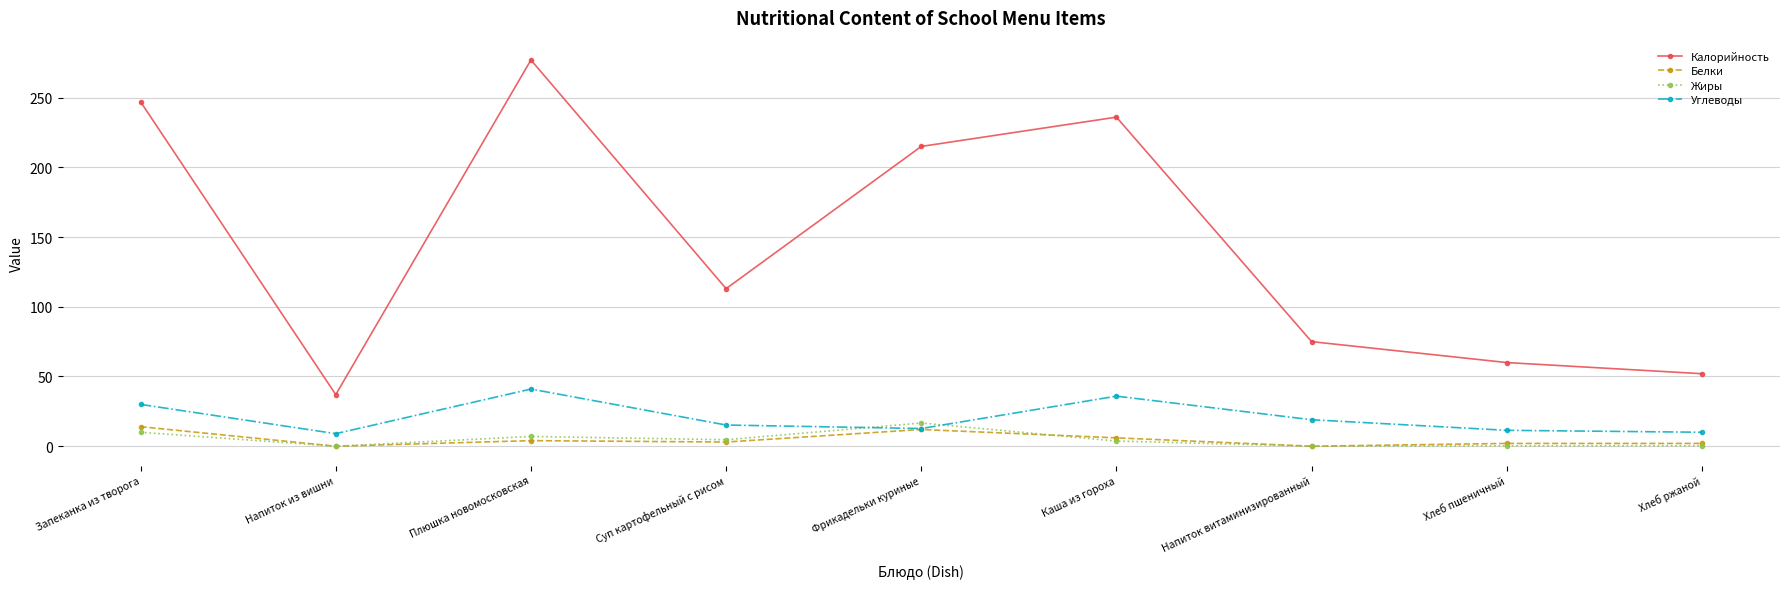

True or false: Углеводы has more than 0 points higher than both neighbors.

True